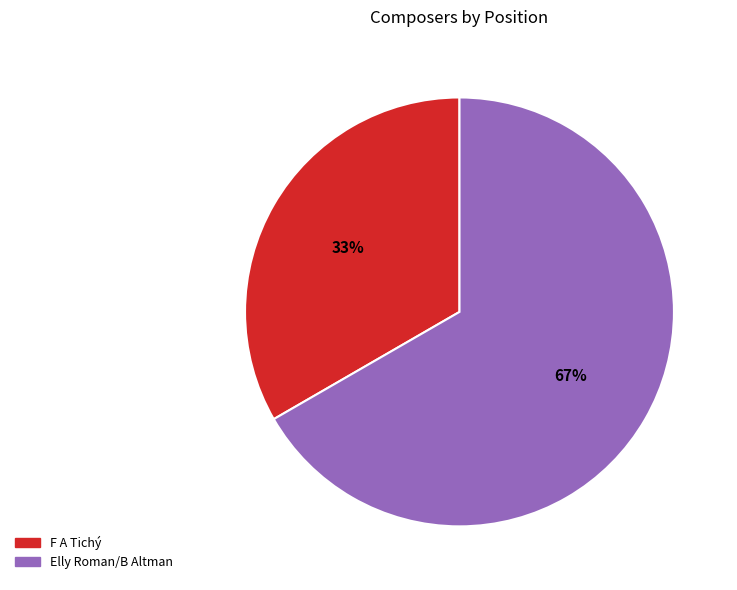

Count the number of slices in the pie.

2